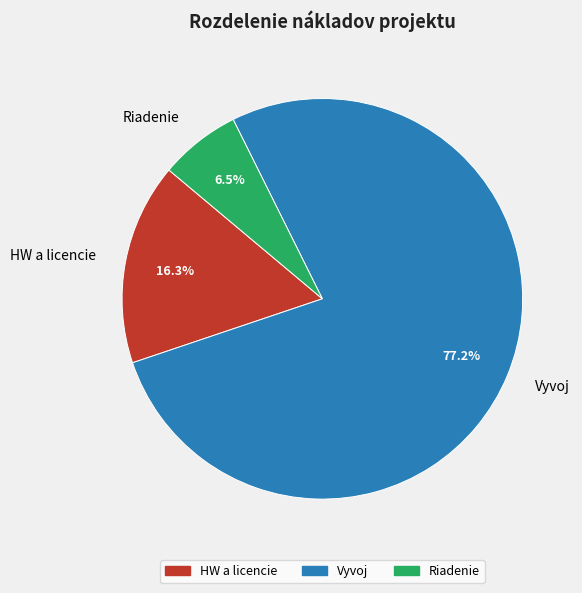

Which category has the smallest portion of the pie?

Riadenie